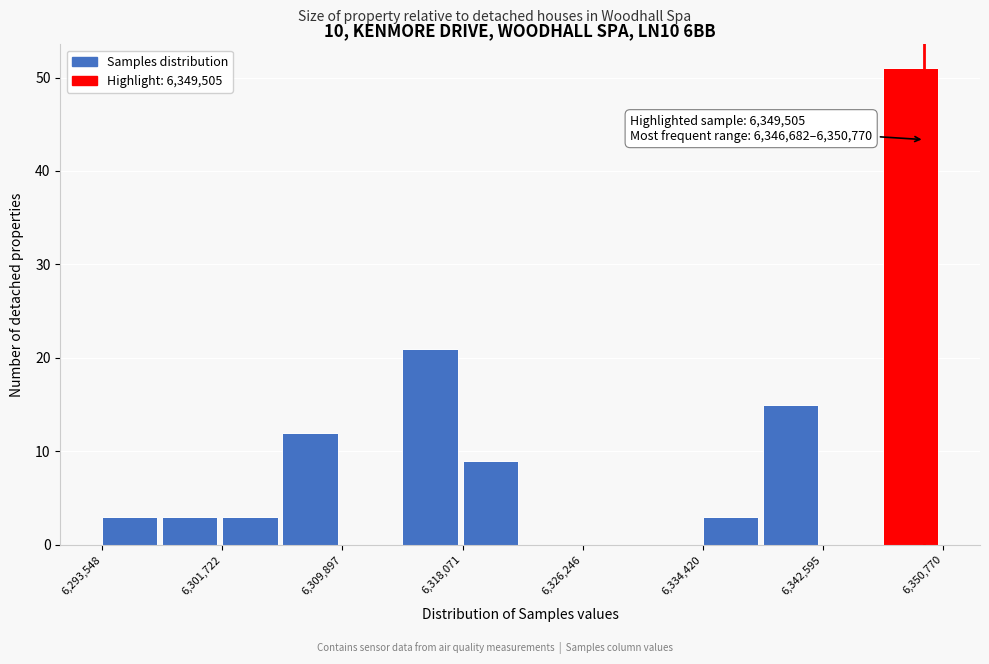

Which range on the x-axis has the tallest bar?

6347000 to 6351000